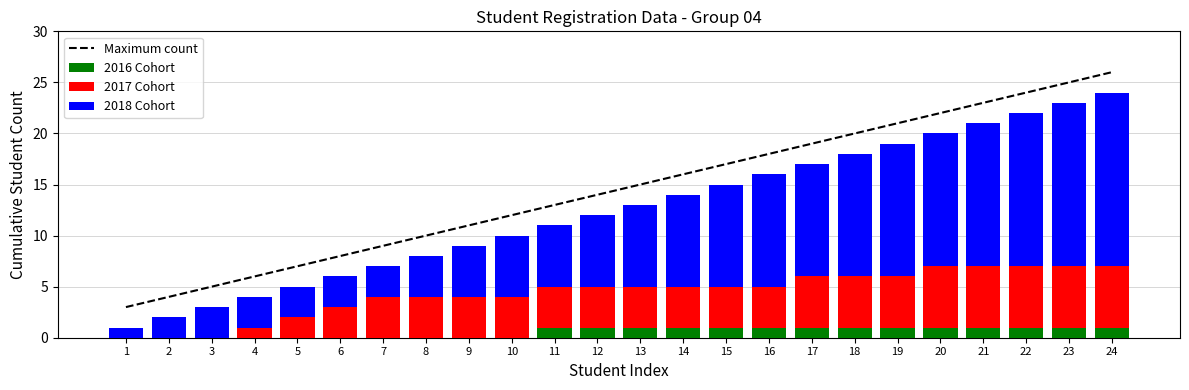

Where is 2016 Cohort nearest to the value 0?

1